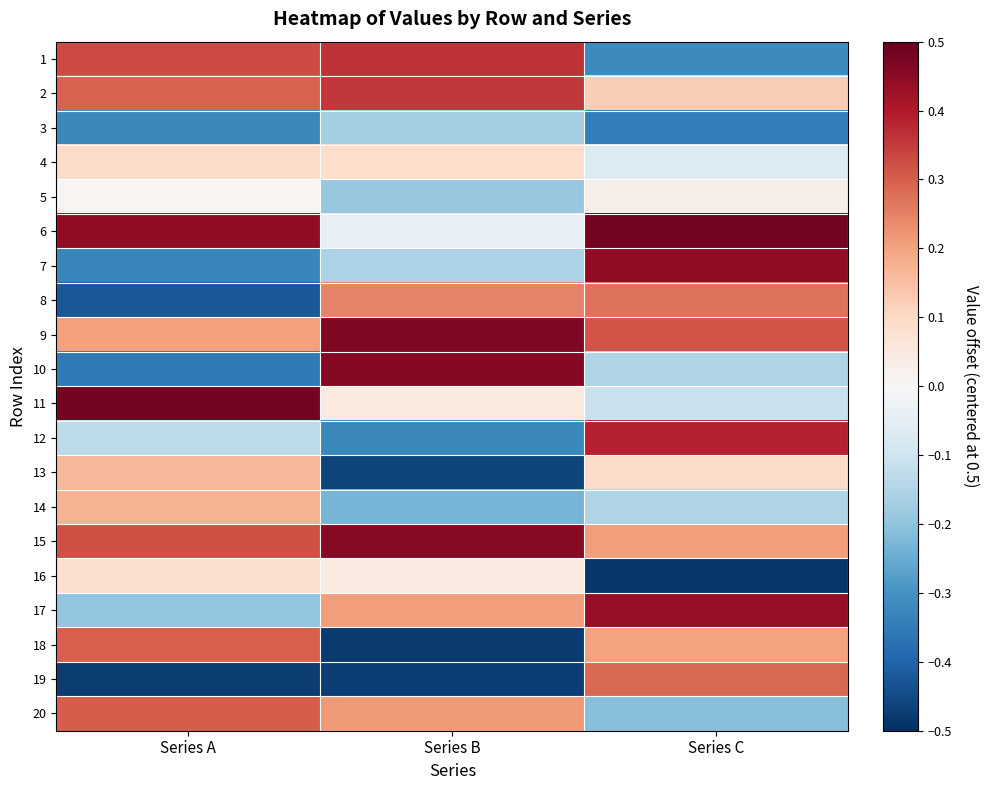

What is the spread (max minus min) of values at Series B?

0.9